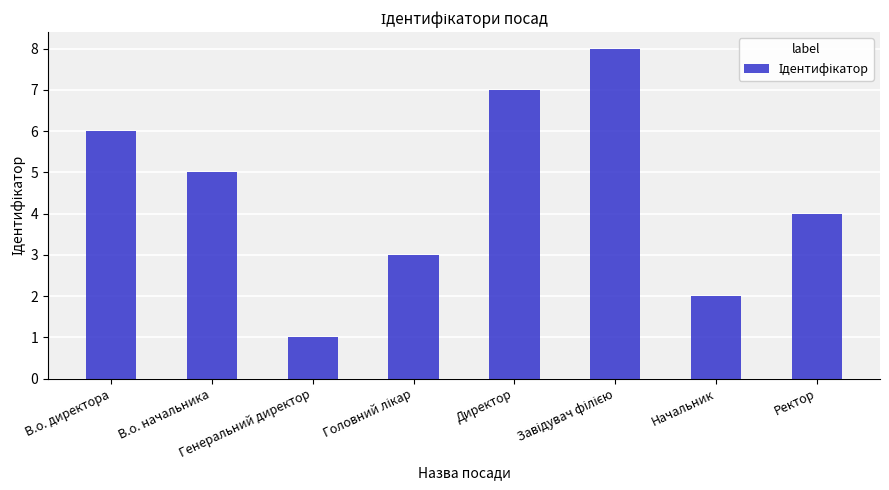

Which label corresponds to the smallest value in the chart?

Генеральний директор